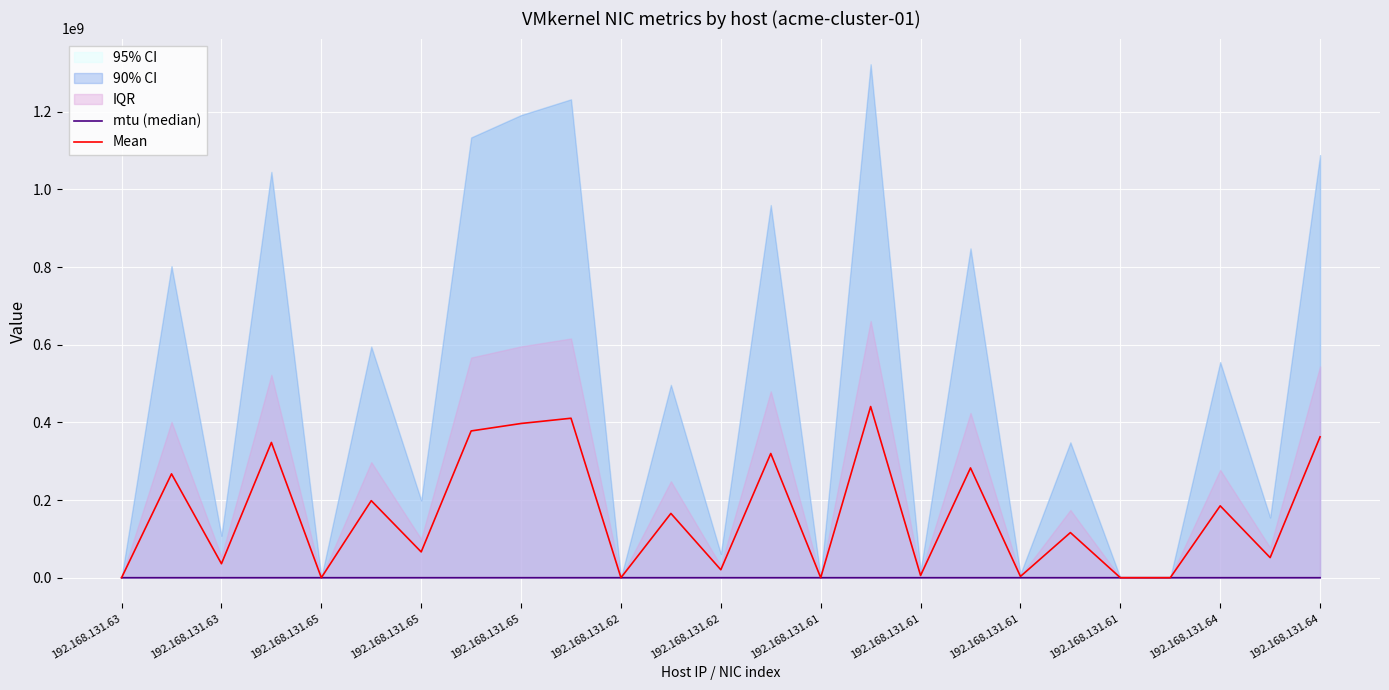

At how many categories does at least one series exceed 156286554?

12